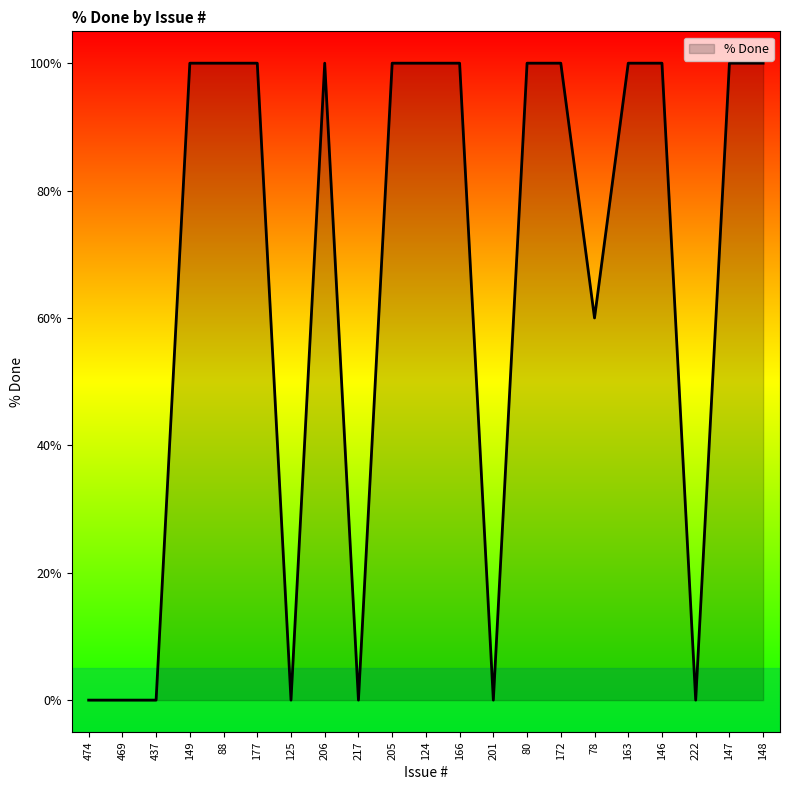

Count the number of data series in this chart.

1